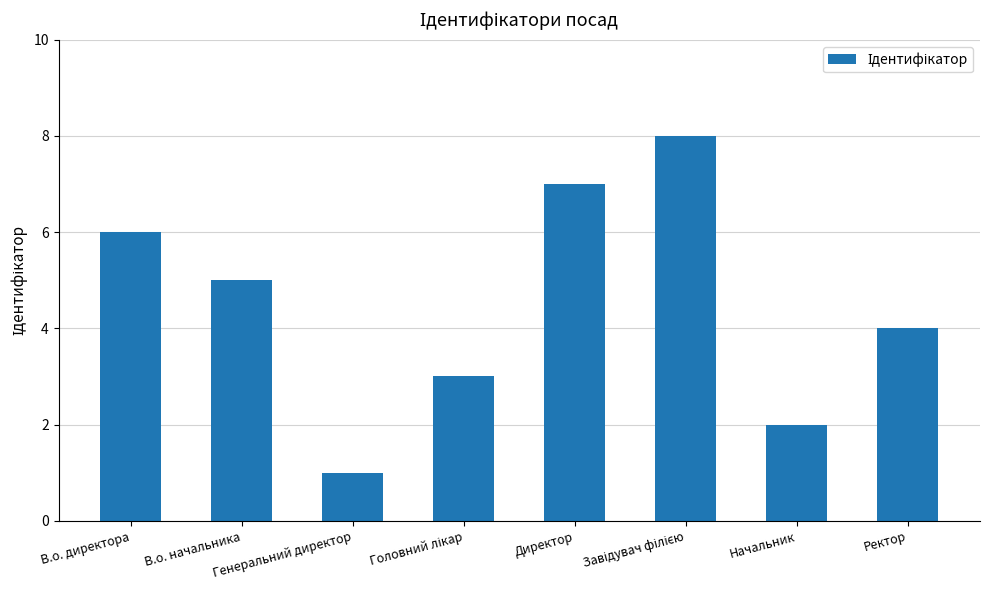

What is the greatest value displayed?

8